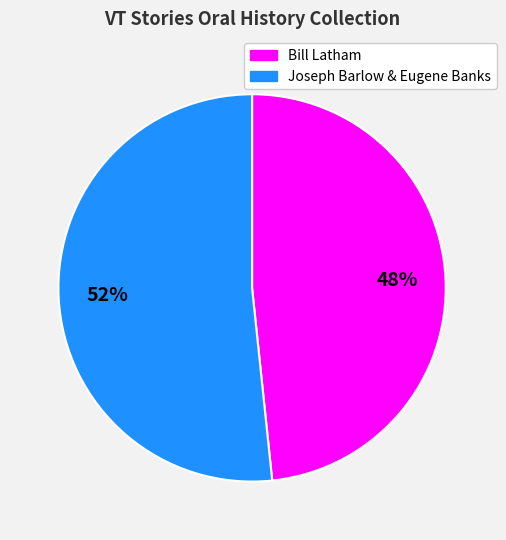

True or false: Bill Latham accounts for 43% of the total.

False